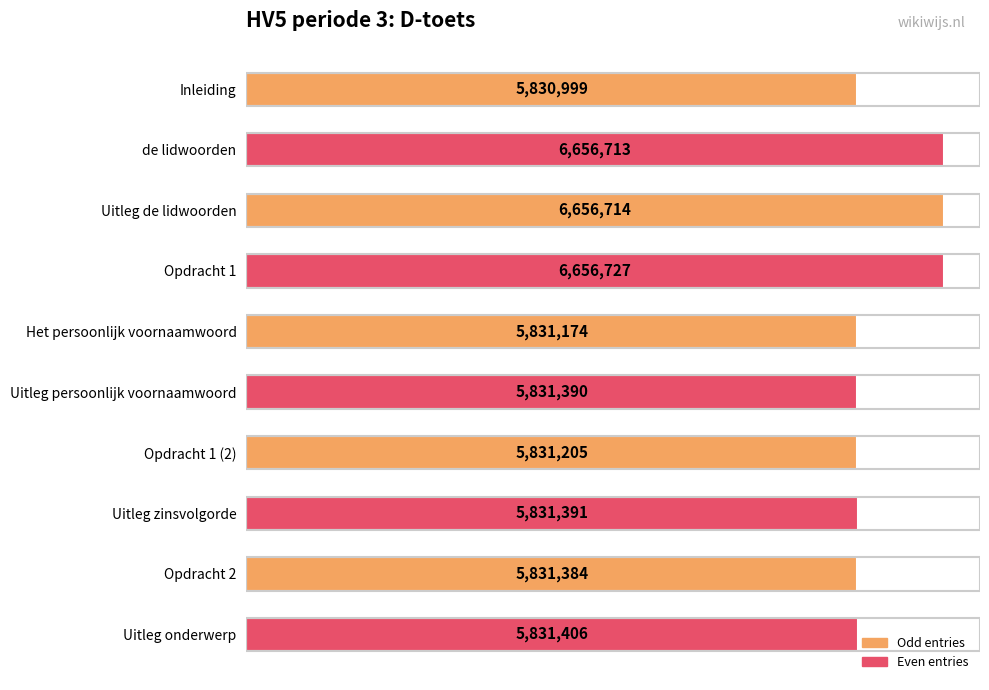

Approximately how many times larger is the value at Het persoonlijk voornaamwoord compared to Opdracht 1?

0.9